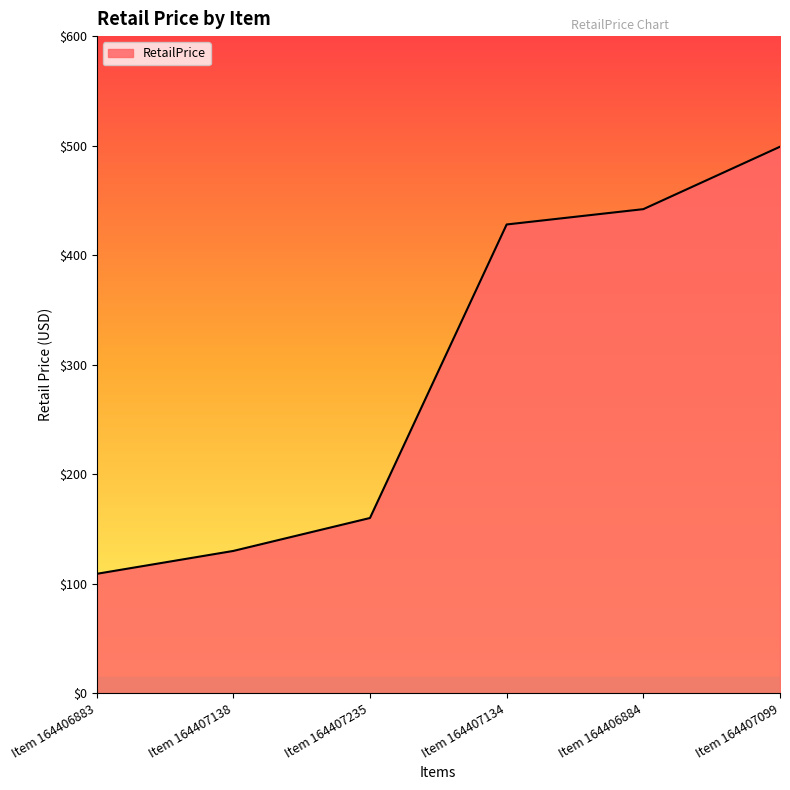

How many lines are shown in the chart?

1